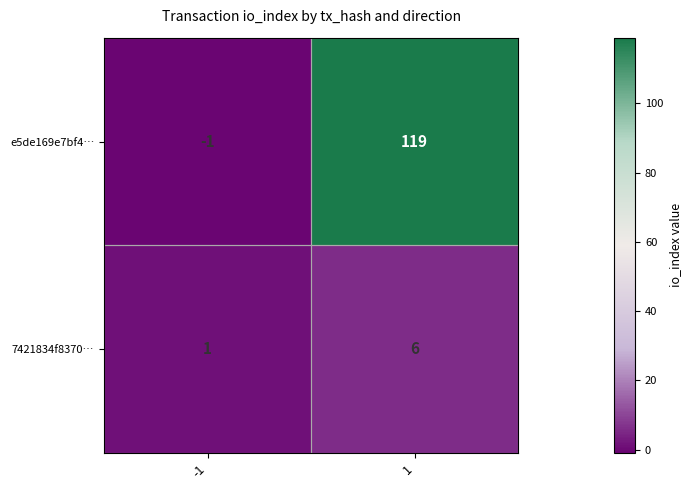

Which series changed the most between -1 and 1?

e5de169e7bf4…